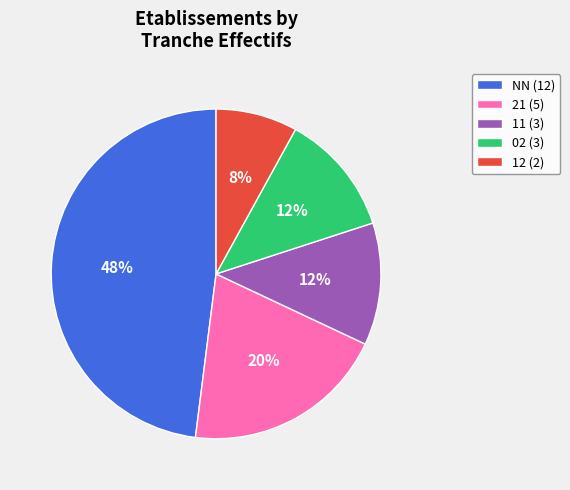

Does 11 (3) account for over 50% of the chart?

No